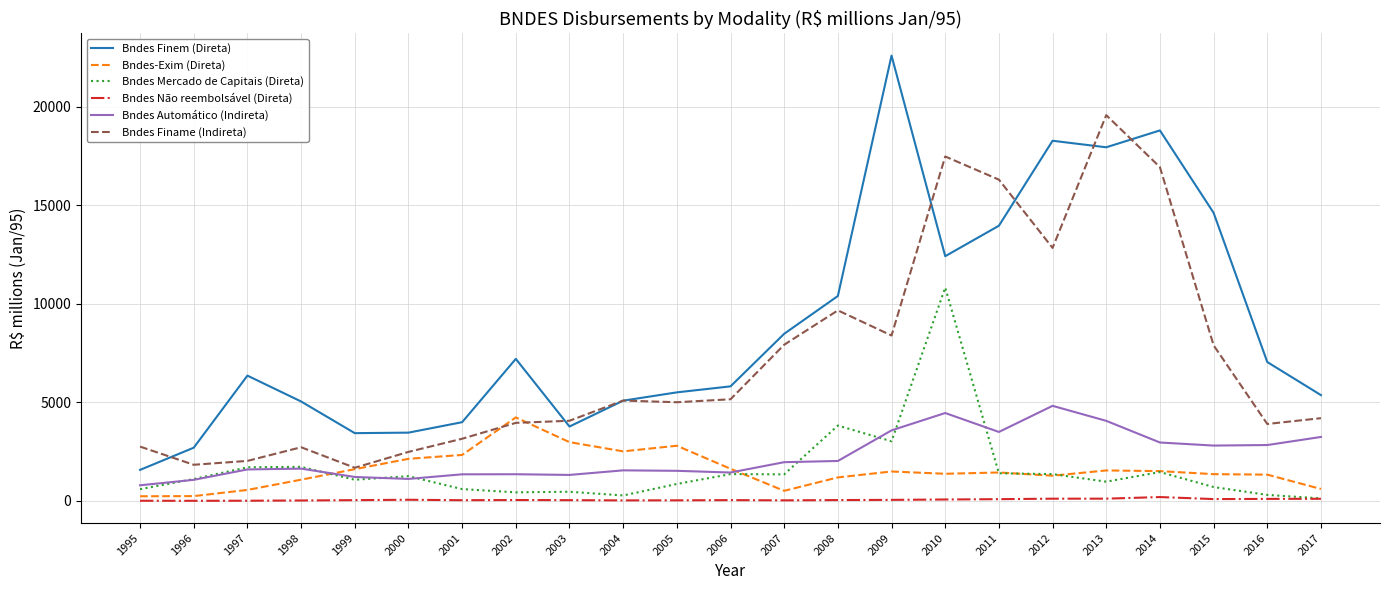

What is the difference between the highest and lowest values at 2012?

18176.4